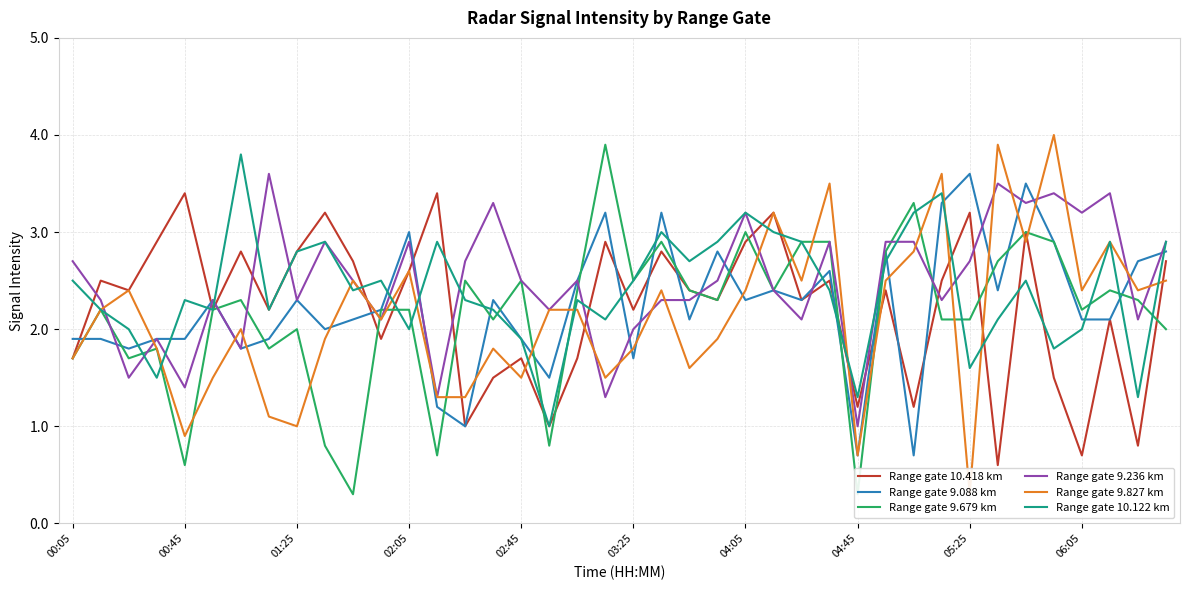

Which series has the widest spread of values?

Range gate 9.827 km